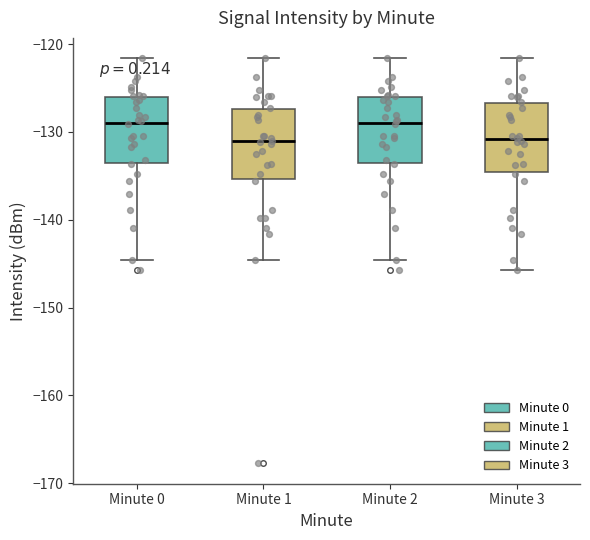

Where does the median line of the box for Minute 1 sit on the y-axis? The values are not printed on the chart, so give them approximately, as read against the axis.

-131